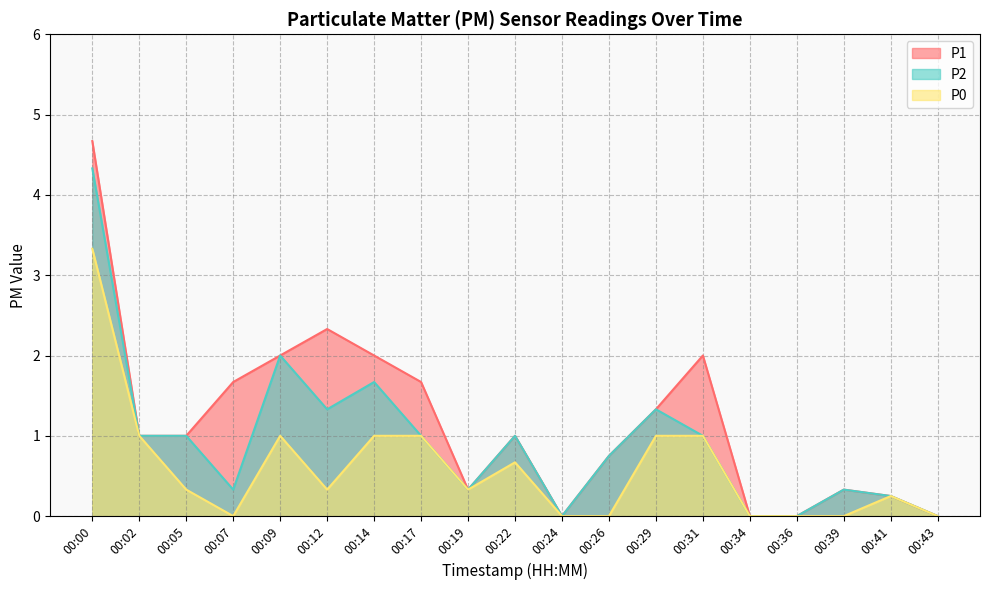

How many lines are shown in the chart?

3